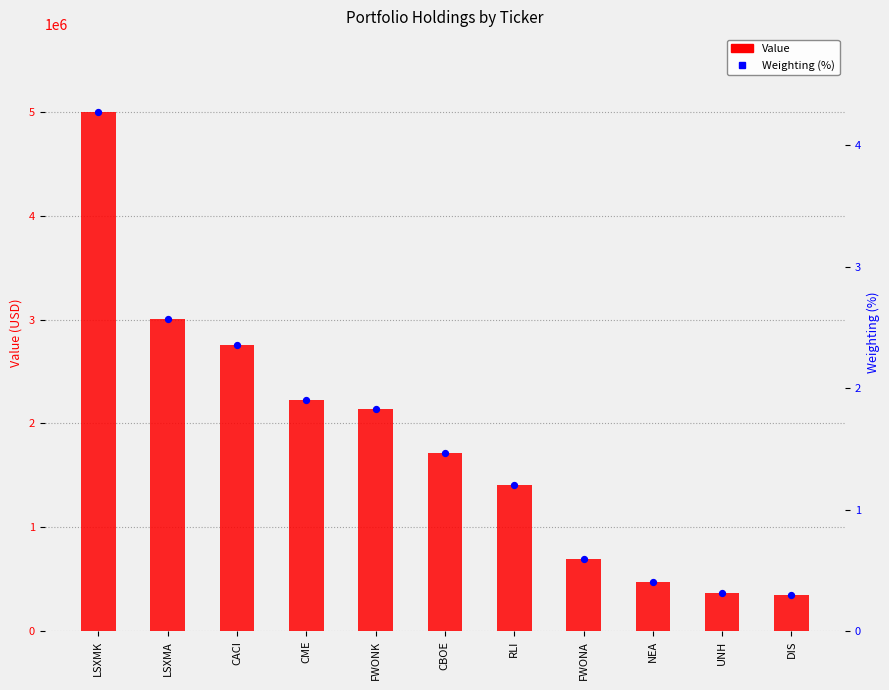

Which series has the widest spread of Y values?

Value